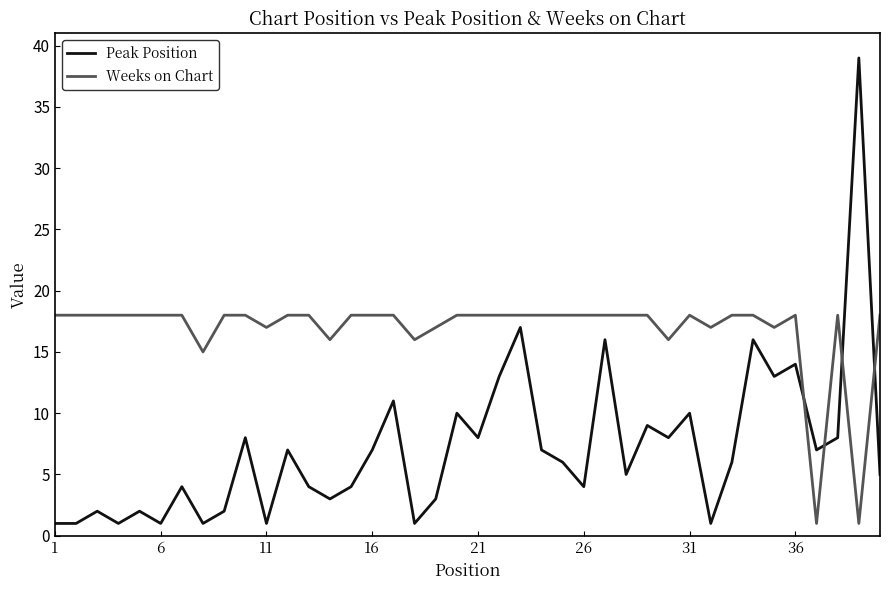

What is the highest value of the Peak Position series?

39